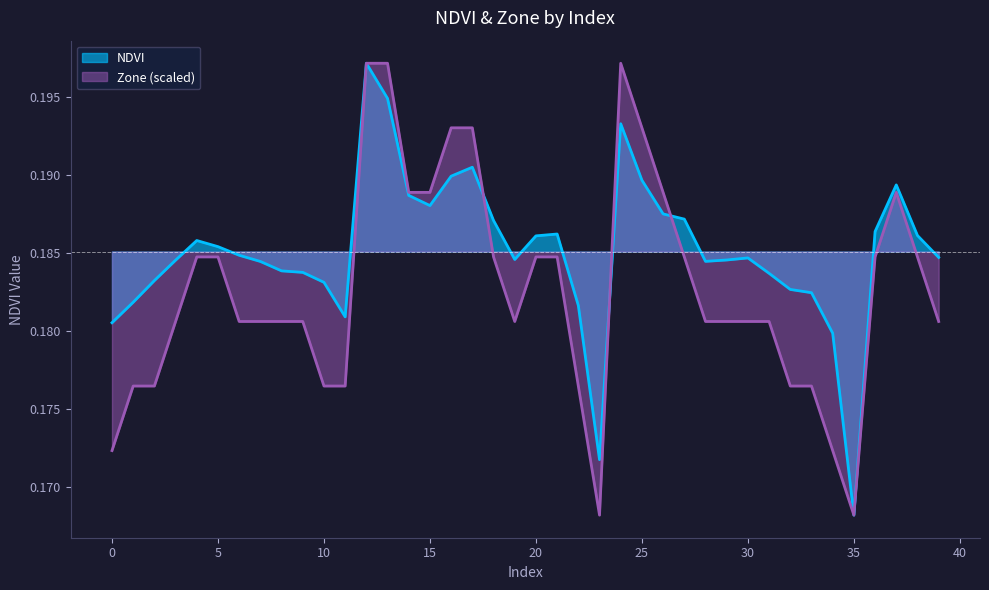

What is the value of the Zone point at the 20th from the left?

0.2